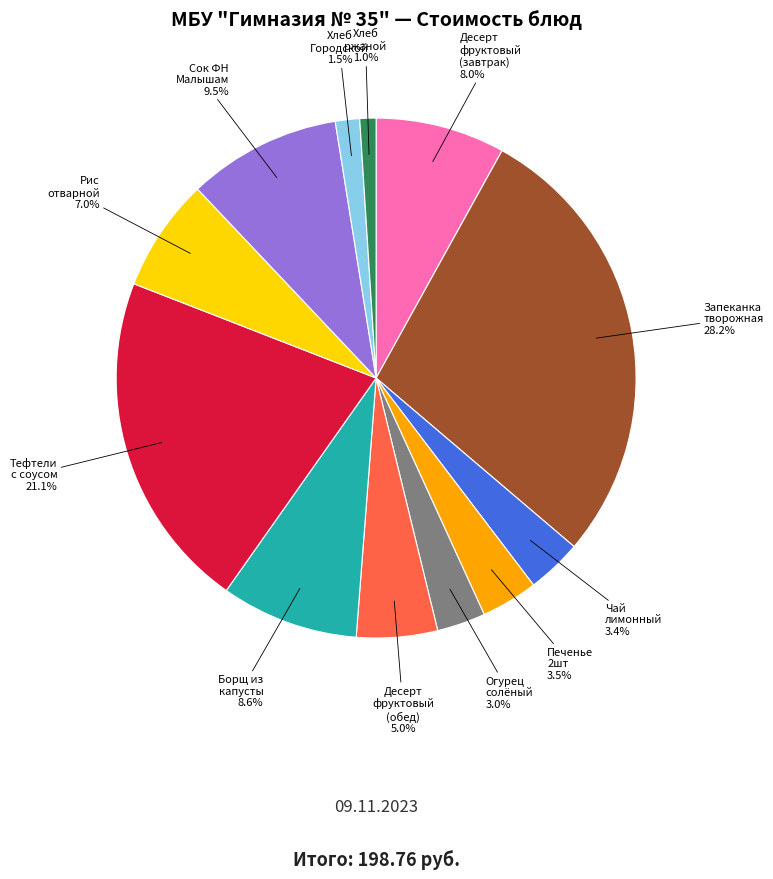

Is there a majority slice in this chart?

No